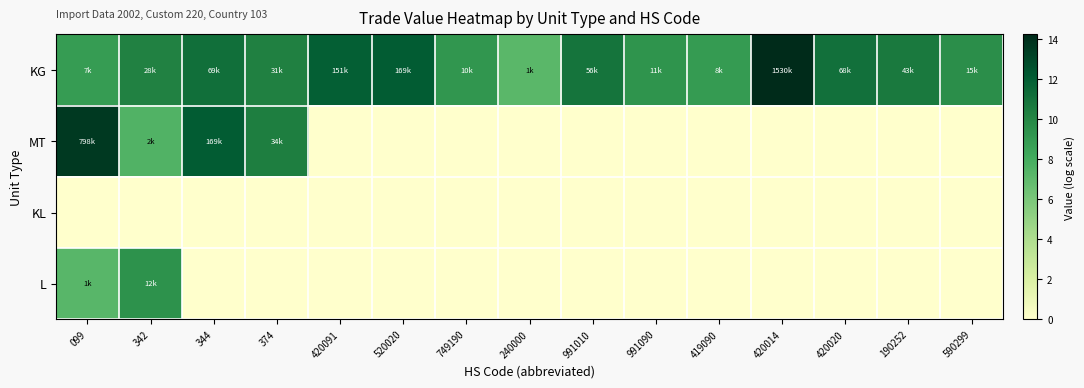

Which has a higher value, 344 or 520020?

520020